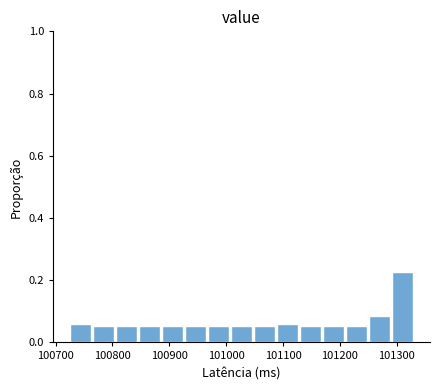

Reading left to right, list every bar in this chart as the range it spans on the x-axis followed by its height. Neither the bar edges nor the heights are printed on the chart, so give them approximately, as read against the axes.

100730 to 100770: 0.06
100770 to 100810: 0.06
100810 to 100850: 0.06
100850 to 100890: 0.06
100890 to 100930: 0.06
100930 to 100970: 0.06
100970 to 101010: 0.06
101010 to 101050: 0.06
101050 to 101090: 0.06
101090 to 101130: 0.06
101130 to 101170: 0.06
101170 to 101210: 0.06
101210 to 101250: 0.06
101250 to 101290: 0.08
101290 to 101330: 0.22